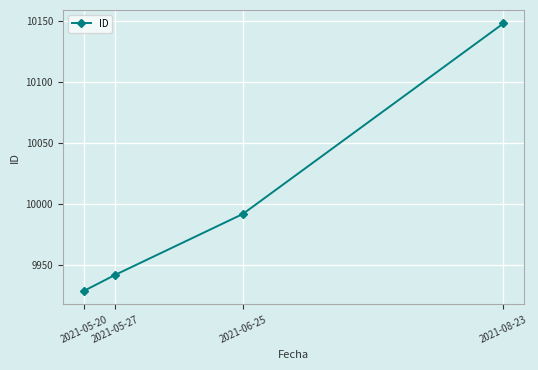

List the labels in order of value, largest first.

2021-08-23, 2021-06-25, 2021-05-27, 2021-05-20